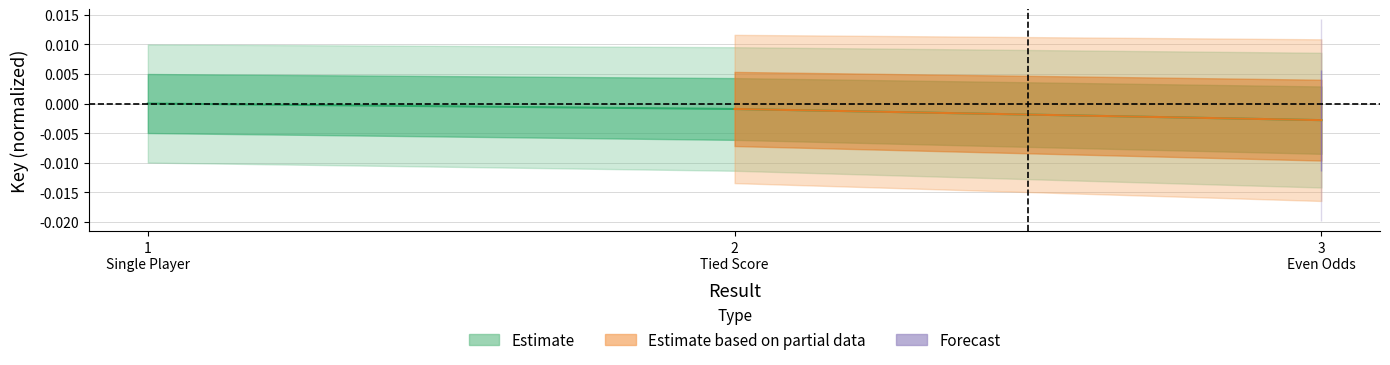

True or false: the data shows -0.0 at 2 Tied Score.

False